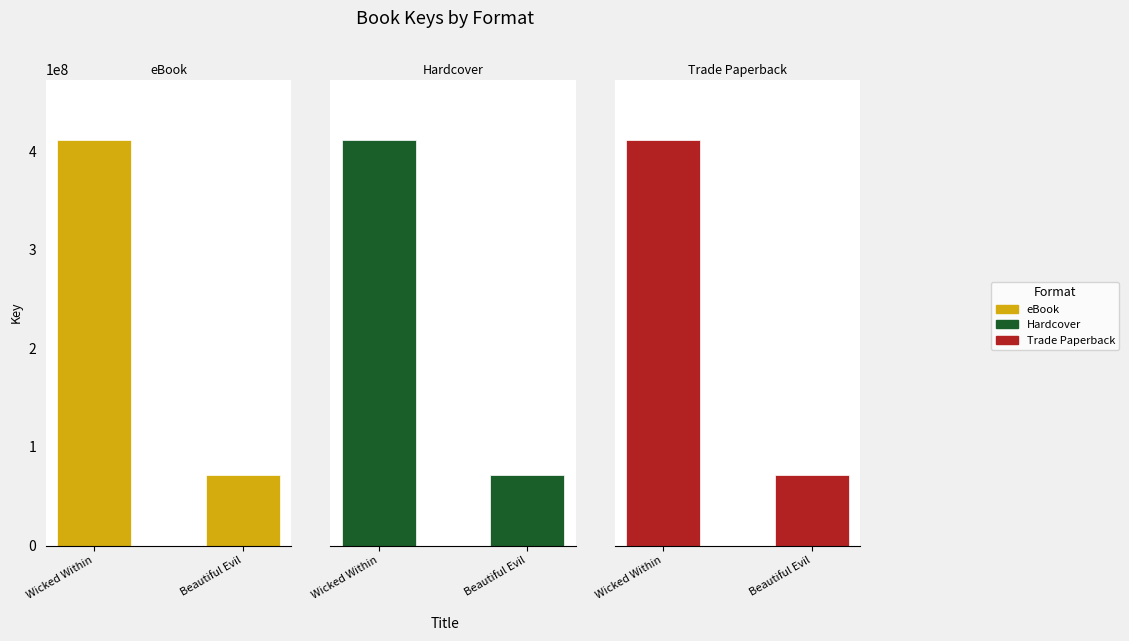

Reading left to right, list all the values displayed in this chart.

eBook: 410934724	71867081
Hardcover: 410934724	71867081
Trade Paperback: 410934724	71867081